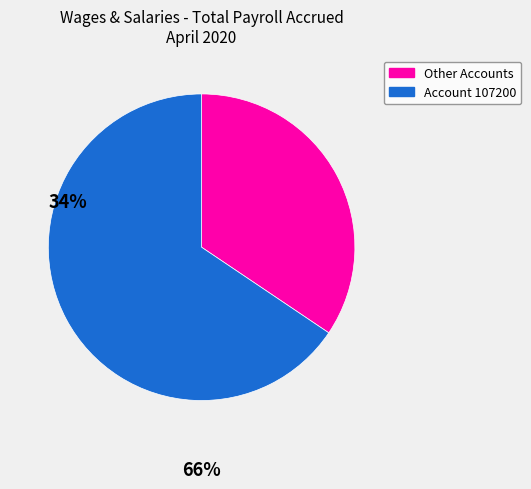

Which category has the biggest portion of the pie?

Account 107200